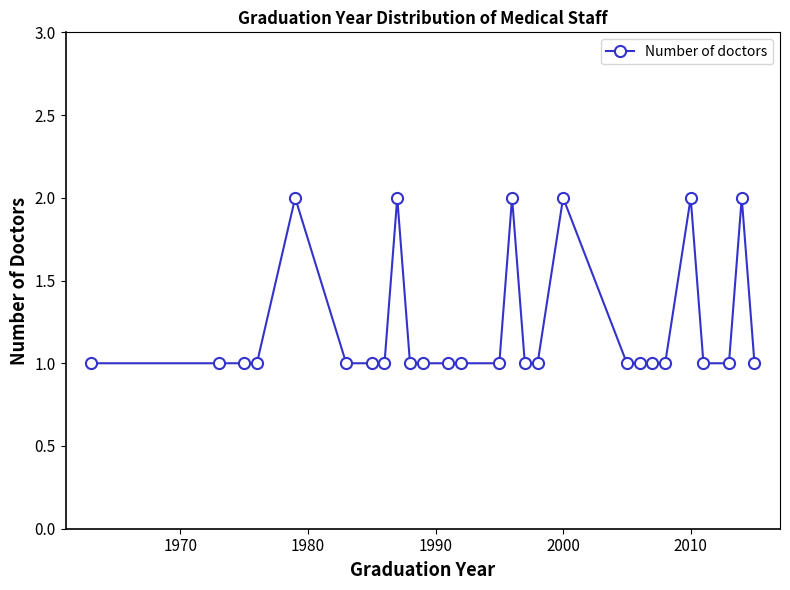

What is the smallest value displayed?

1